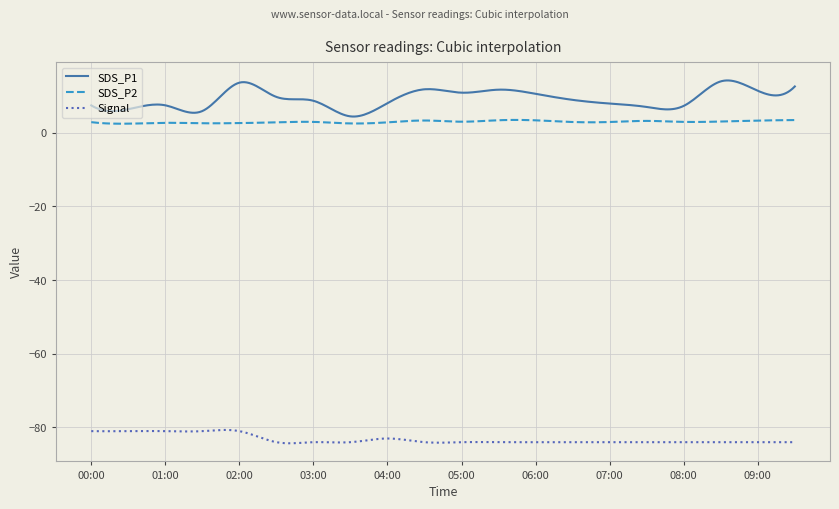

True or false: SDS_P1 and SDS_P2 cross at least once.

False